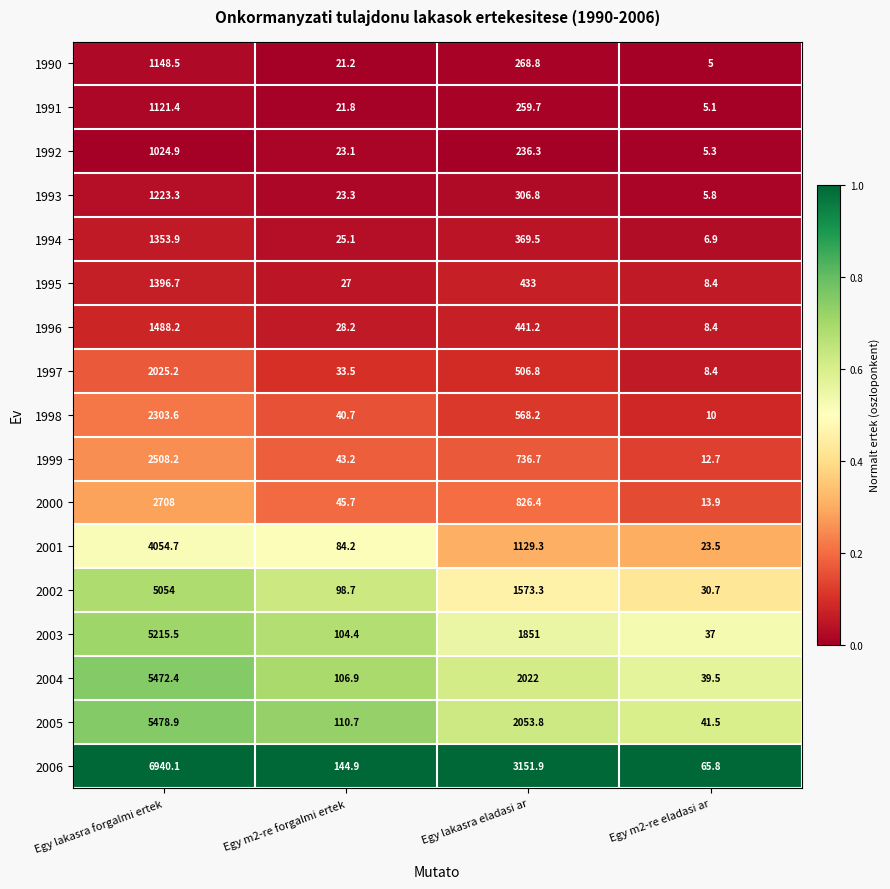

Which series has the widest spread of values?

2006